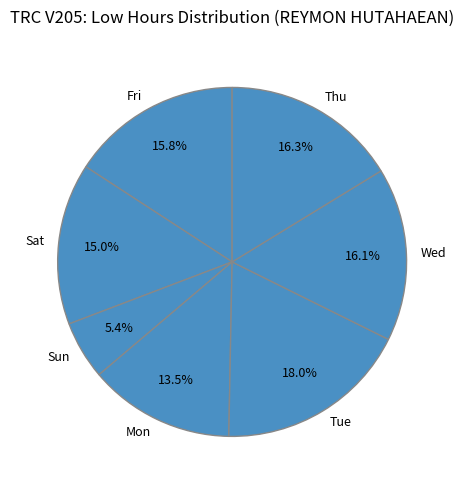

Count the number of slices in the pie.

7